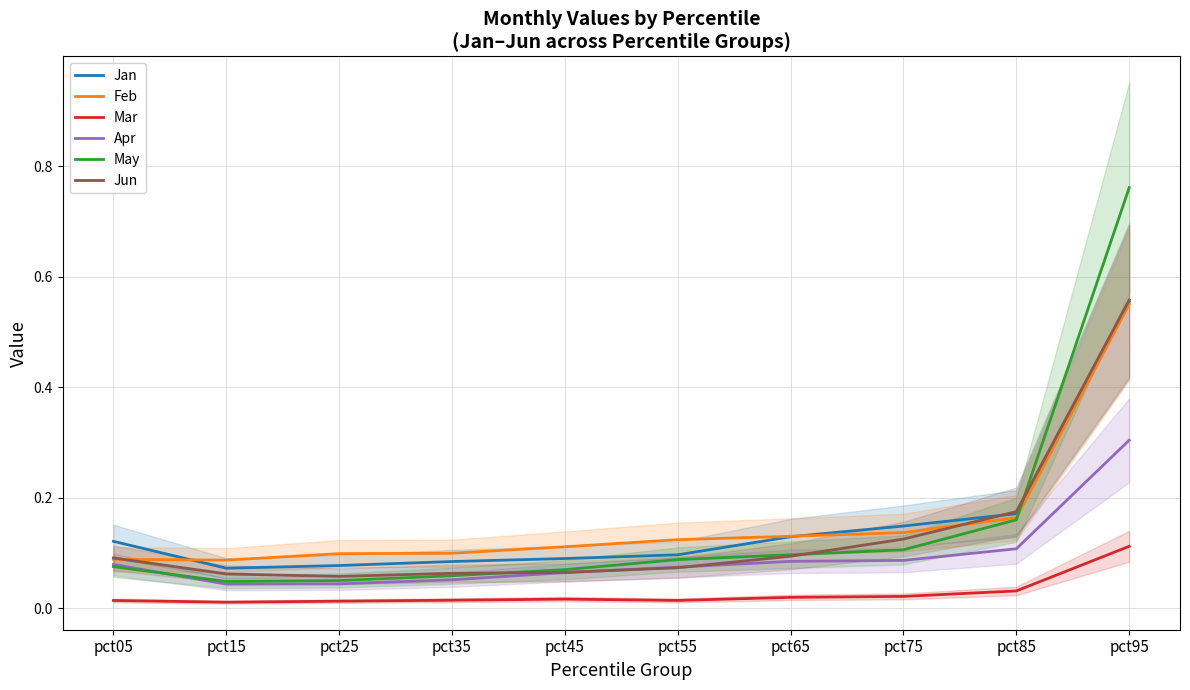

Rank the series by their maximum value, from lowest to highest.

Mar, Apr, Feb, Jan, Jun, May